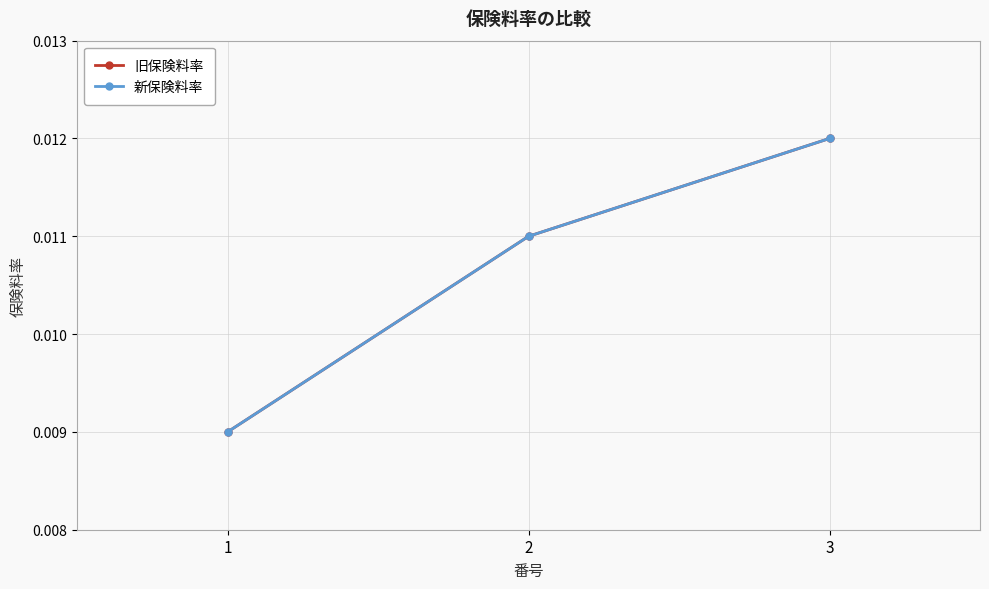

Is this an area chart (filled region under the line)?

No